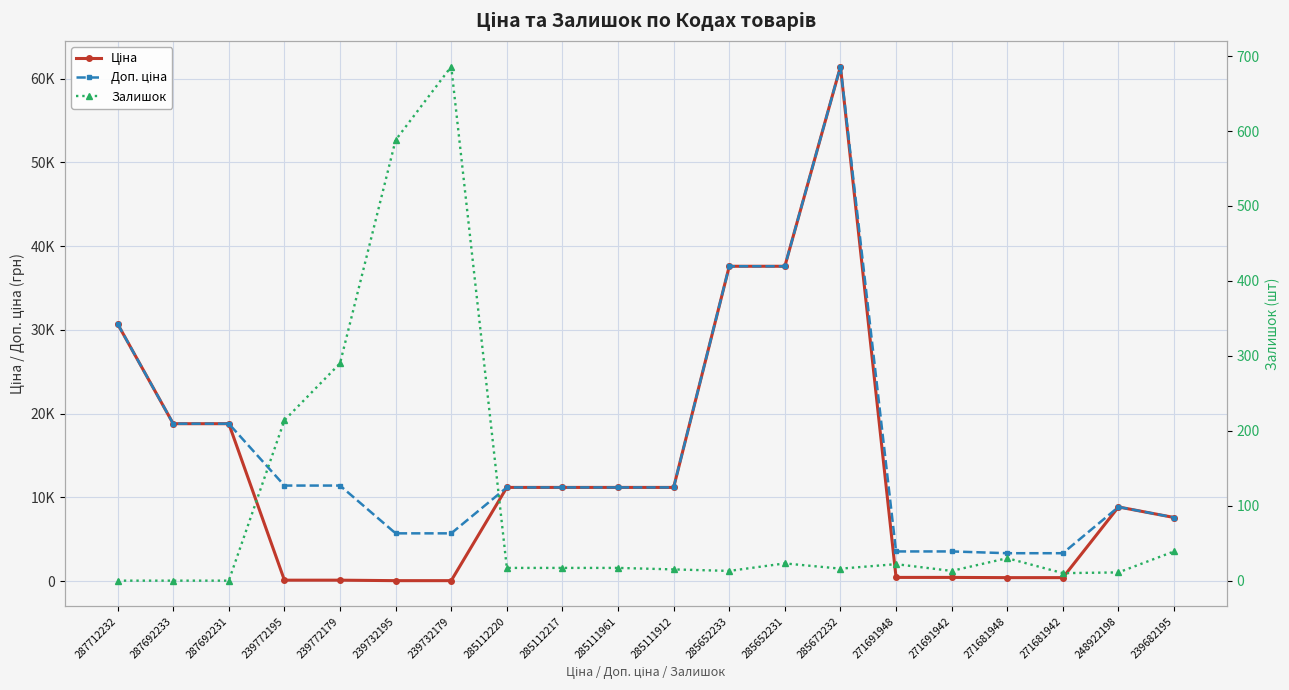

What is the label of the 14th point from the right?

239732179